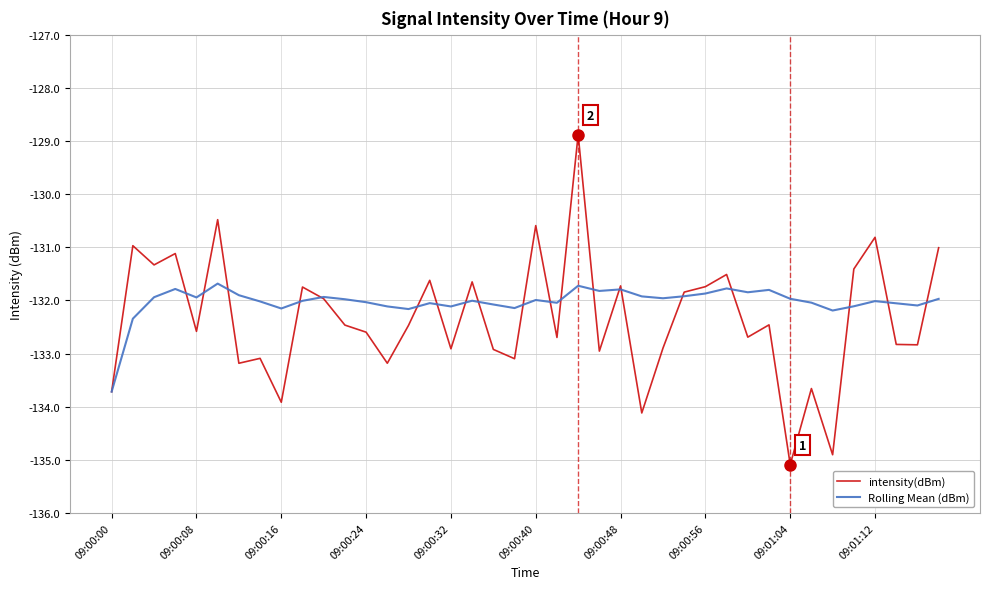

What is the minimum value shown in the chart?

-135.1